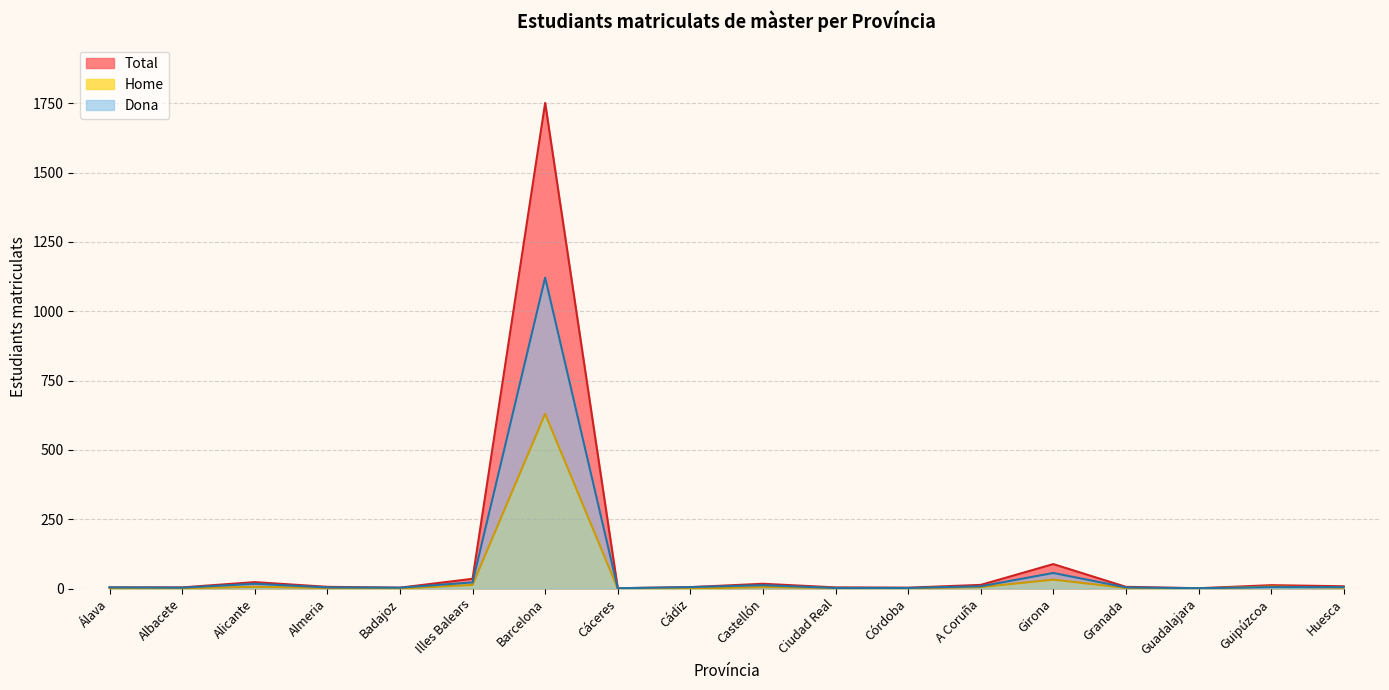

Rank the categories by Home value from highest to lowest.

Barcelona, Girona, Illes Balears, Guipúzcoa, Alicante, Castellón, A Coruña, Huesca, Almeria, Ciudad Real, Granada, Albacete, Córdoba, Álava, Badajoz, Cáceres, Cádiz, Guadalajara